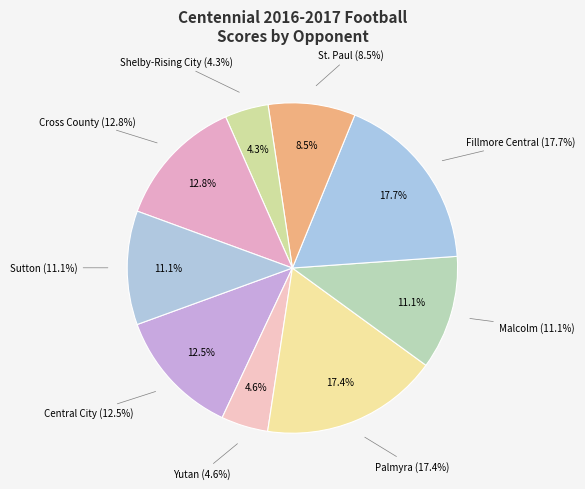

What percentage do Malcolm and Yutan together represent?

15.7%